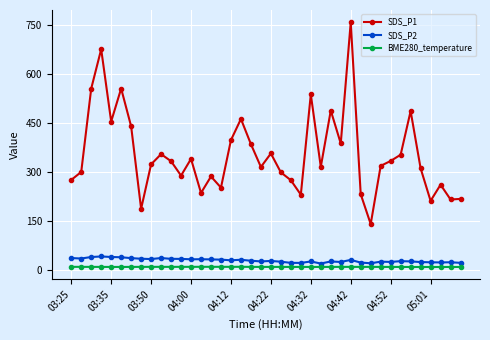

True or false: SDS_P1 and SDS_P2 cross at least once.

False